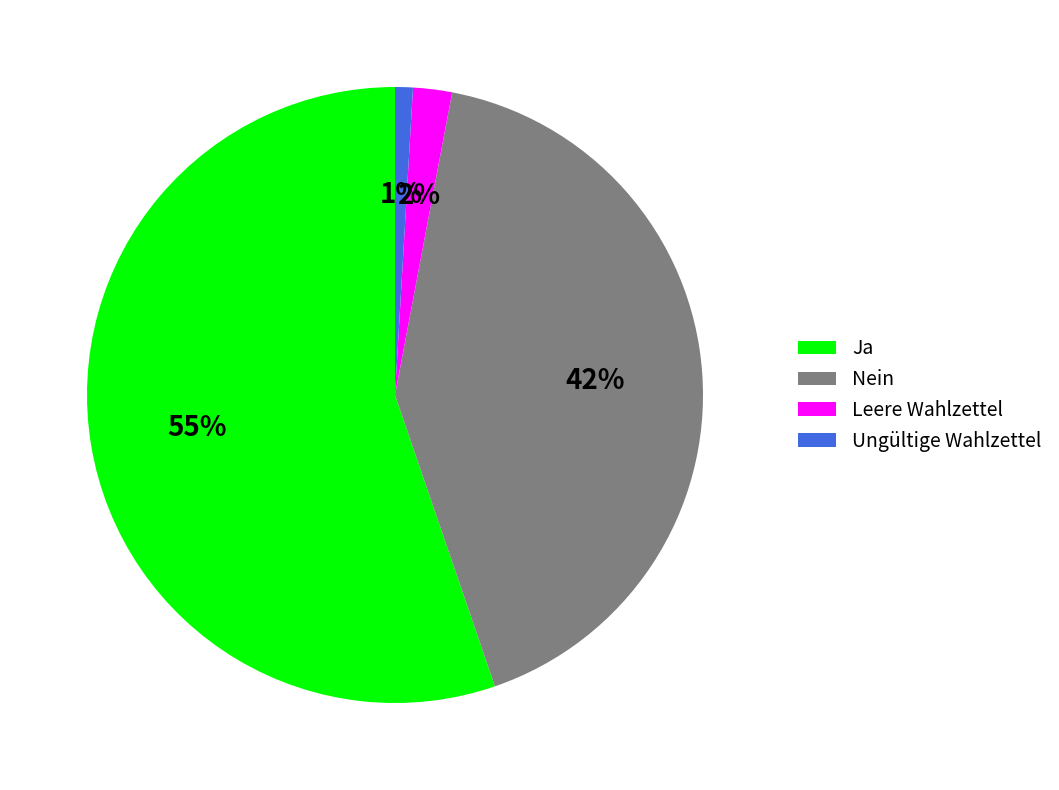

The Ungültige Wahlzettel slice represents 11% of the pie. True or false?

False